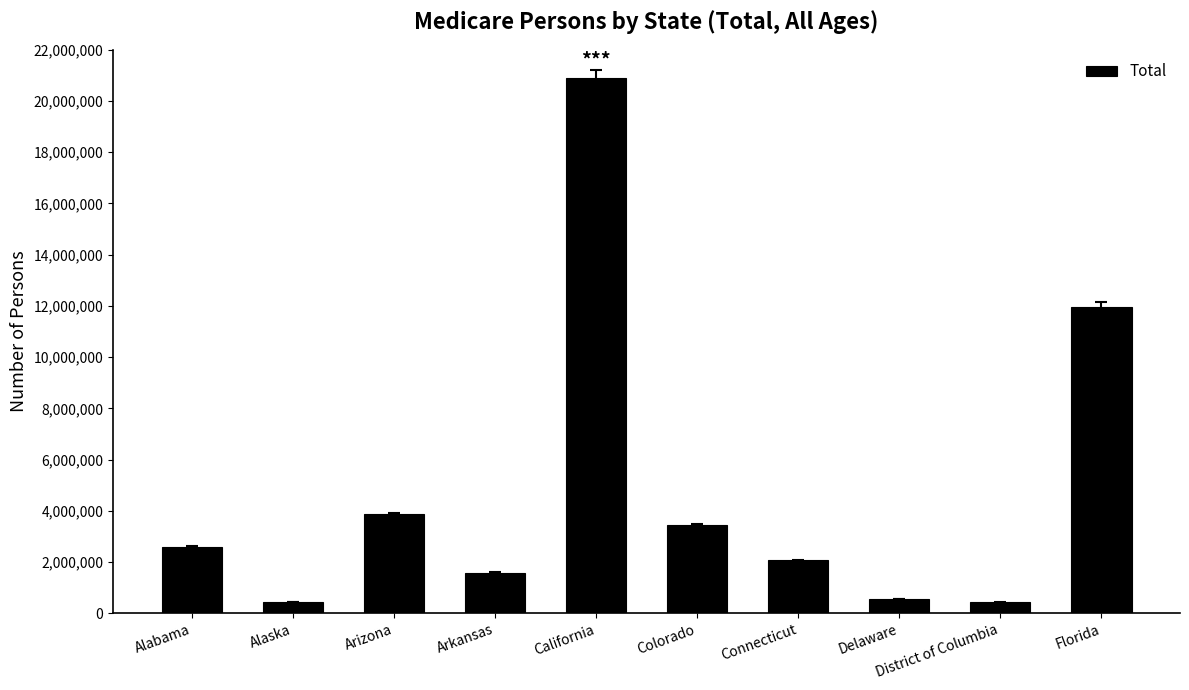

What is the difference between the maximum and second lowest values?

20478459